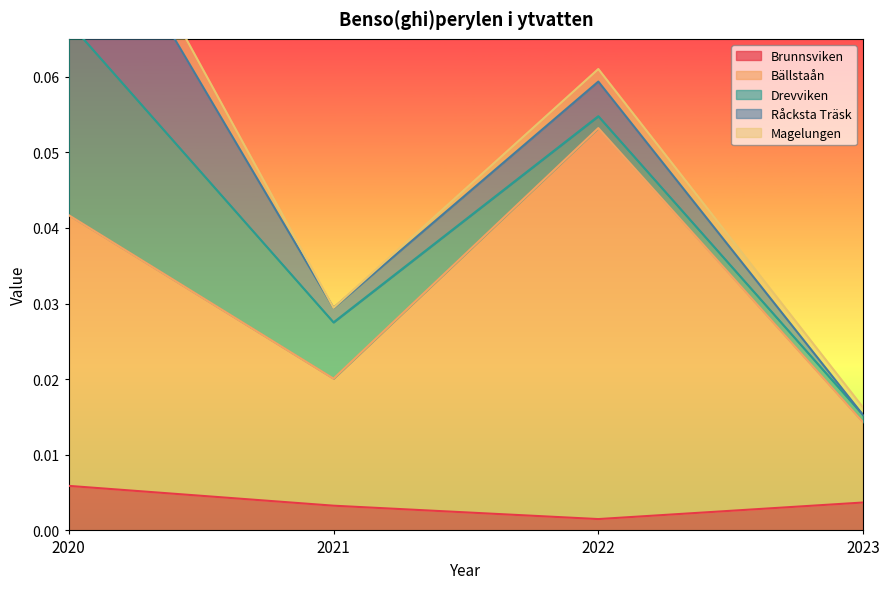

How many interior local valleys does the Råcksta Träsk series have?

1